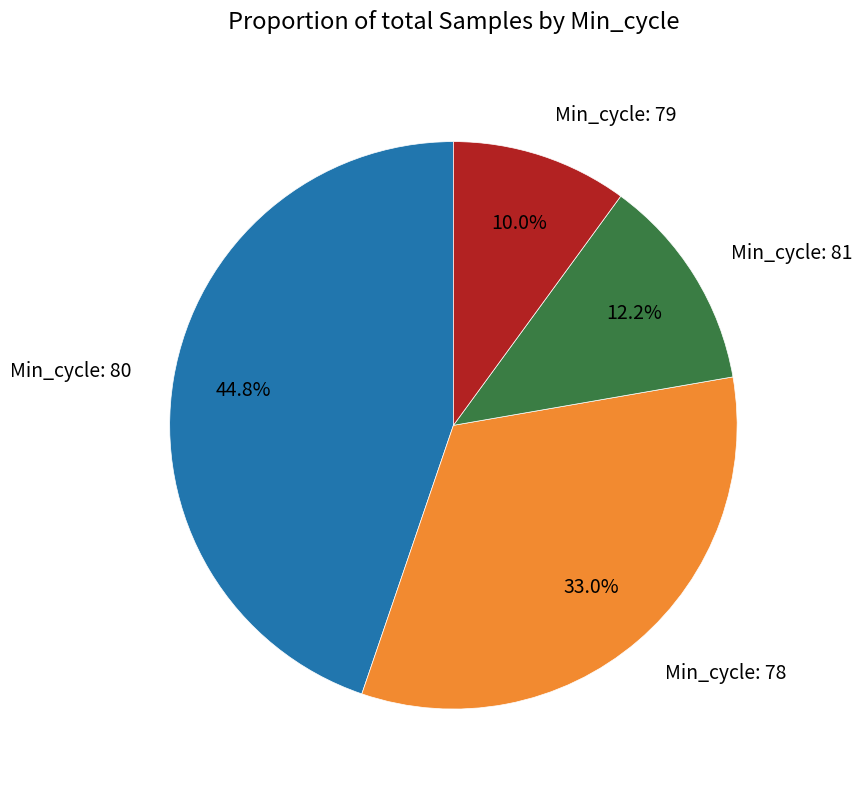

What is the ratio of the value at Min_cycle: 79 to the value at Min_cycle: 81?

0.8